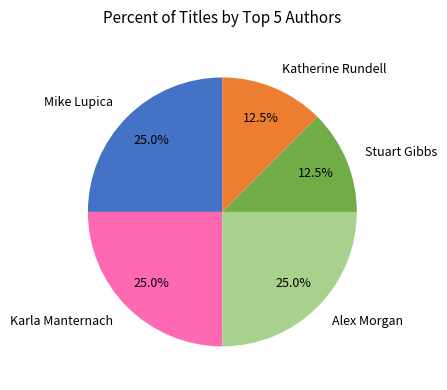

True or false: Alex Morgan accounts for 12% of the total.

False